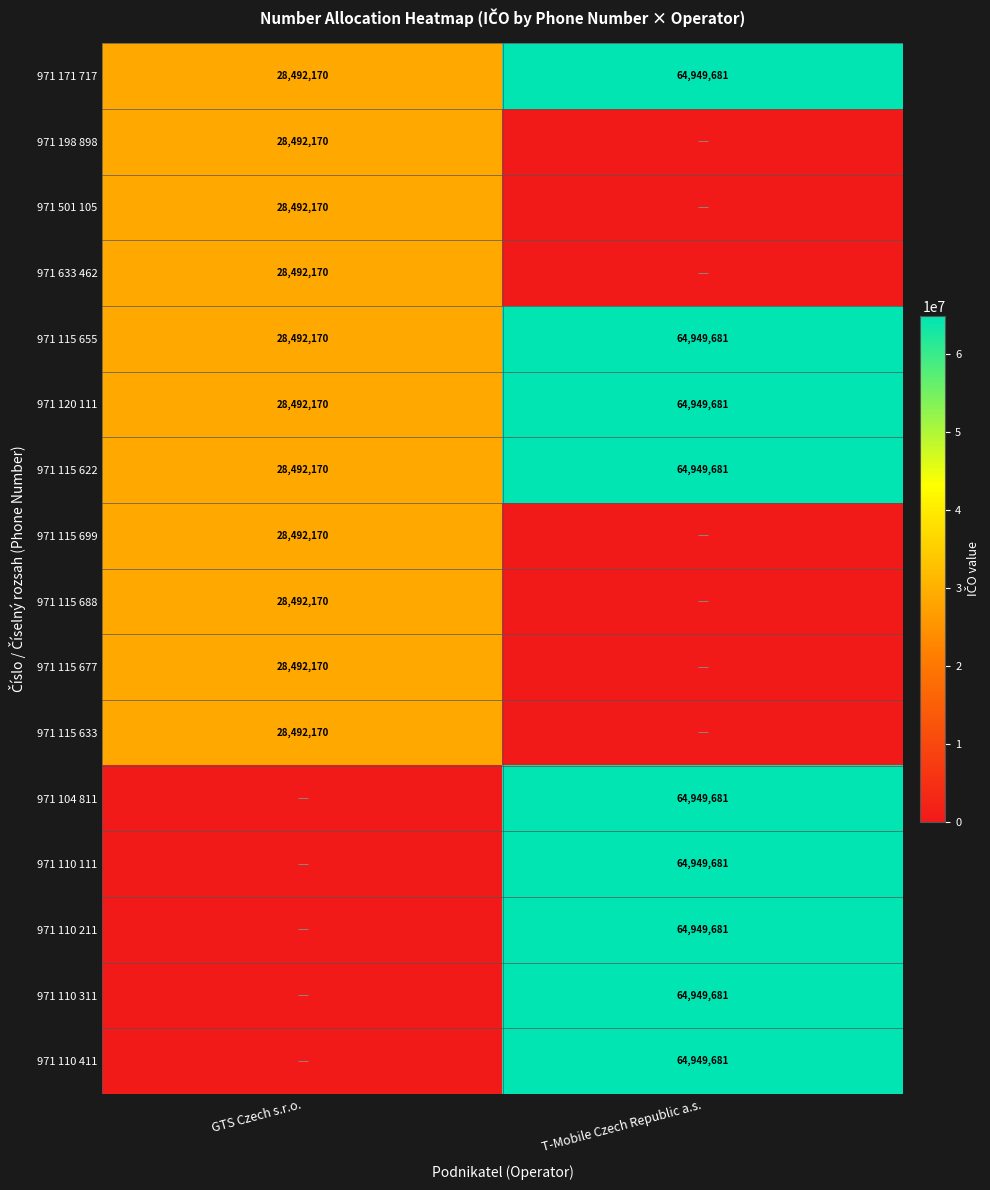

List the labels in order of 971 115 655 value, smallest first.

GTS Czech s.r.o., T-Mobile Czech Republic a.s.